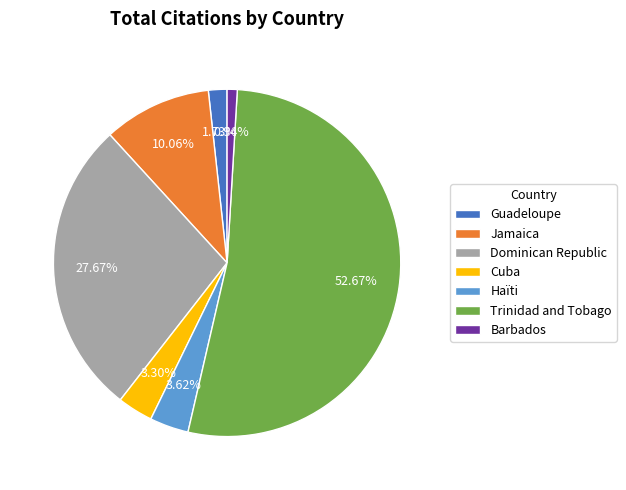

To the nearest percent, what portion does Jamaica represent?

10%